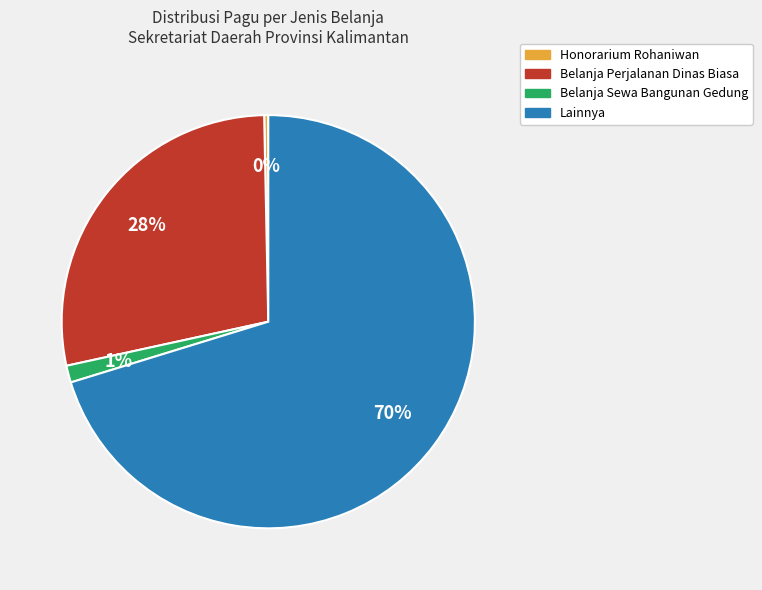

Does any single category account for the majority?

Yes